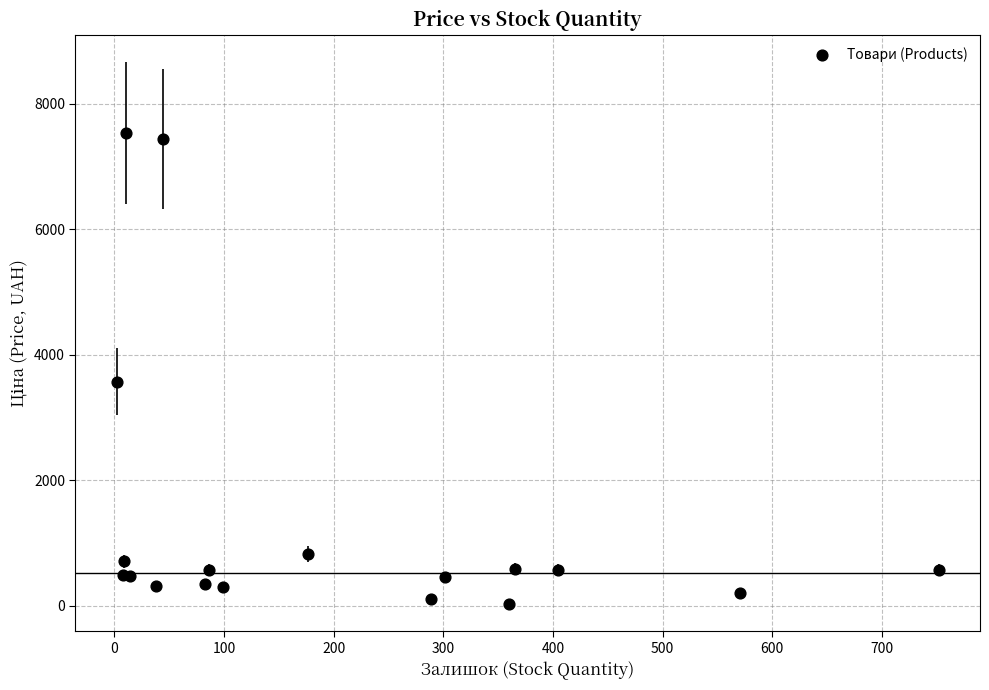

What Y value in the scatter plot is closest to 3785?

3573.6